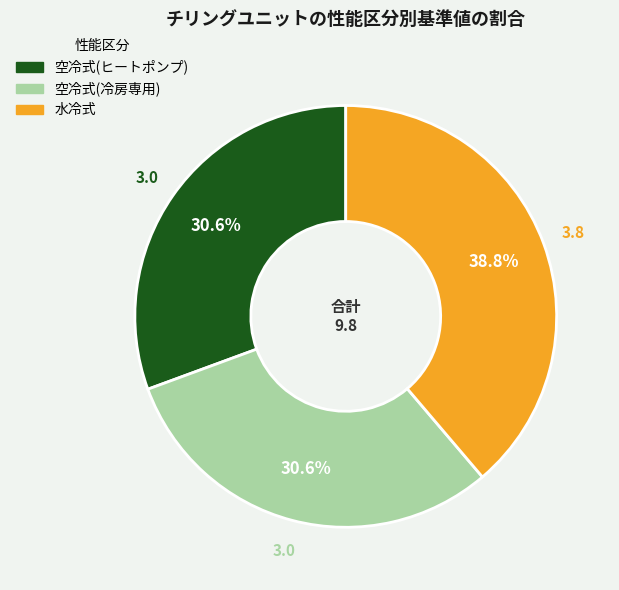

Which slice is the largest?

水冷式